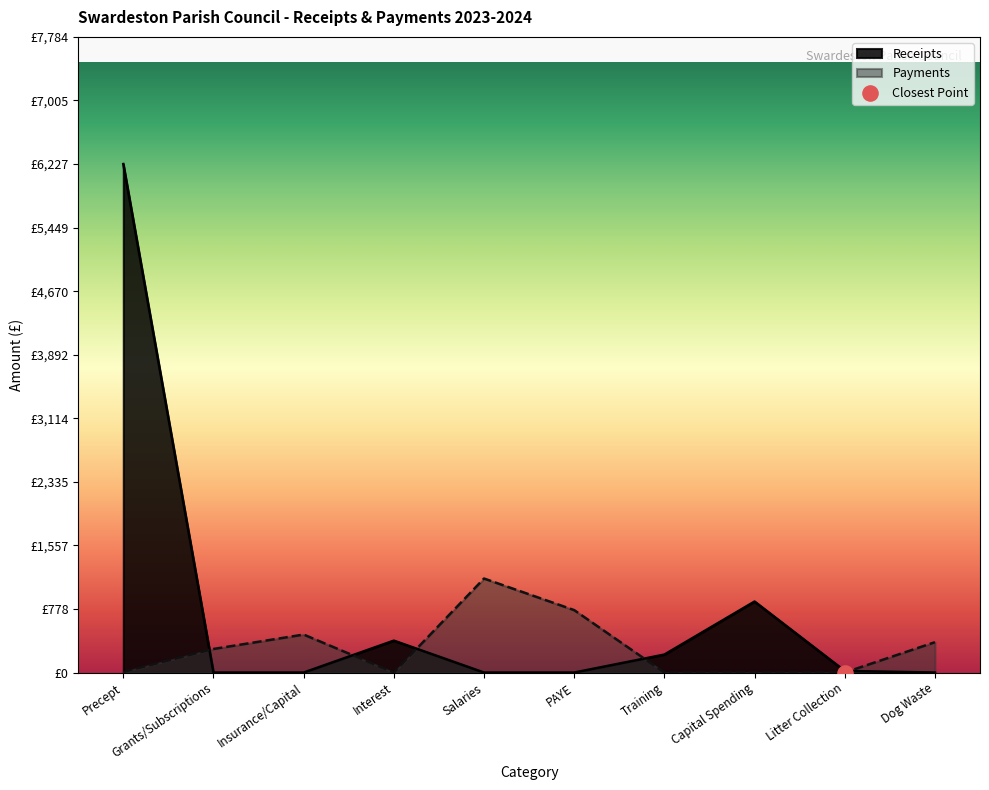

What are all the series names shown in the legend?

Receipts, Payments